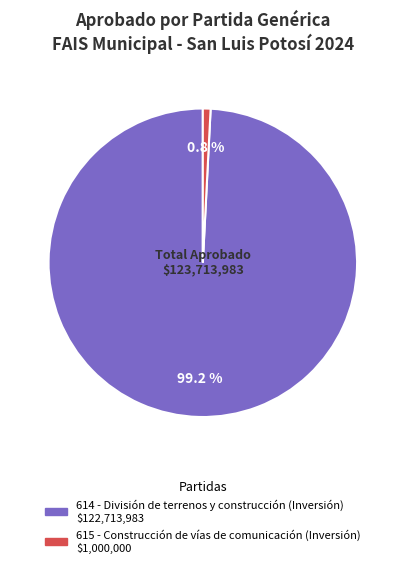

To the nearest percent, what is the average slice percentage?

50%